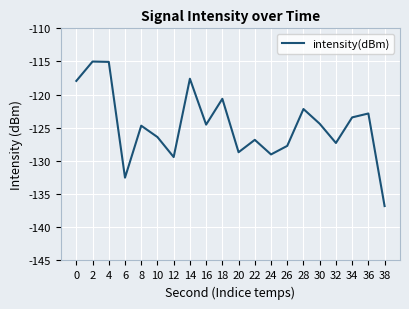

True or false: the data shows -74.5 at 34.

False